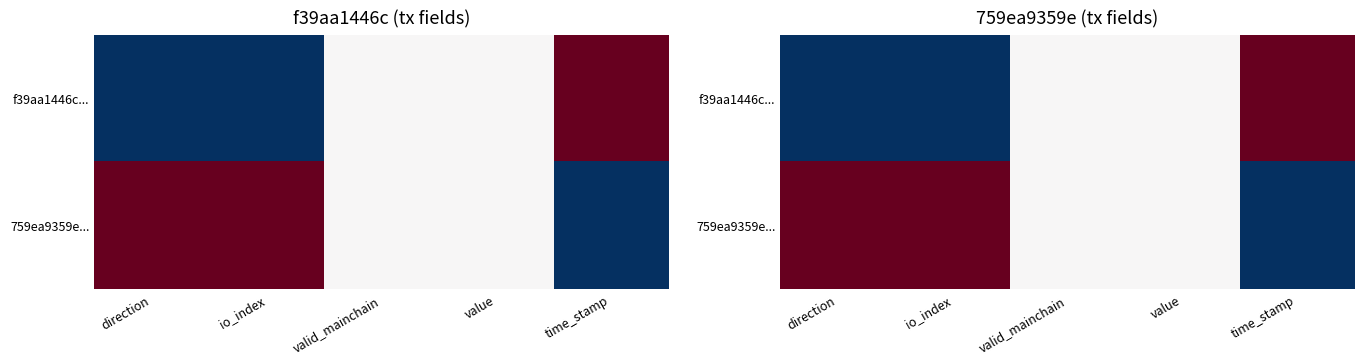

The value of f39aa1446c... at value is 0.5. True or false?

True